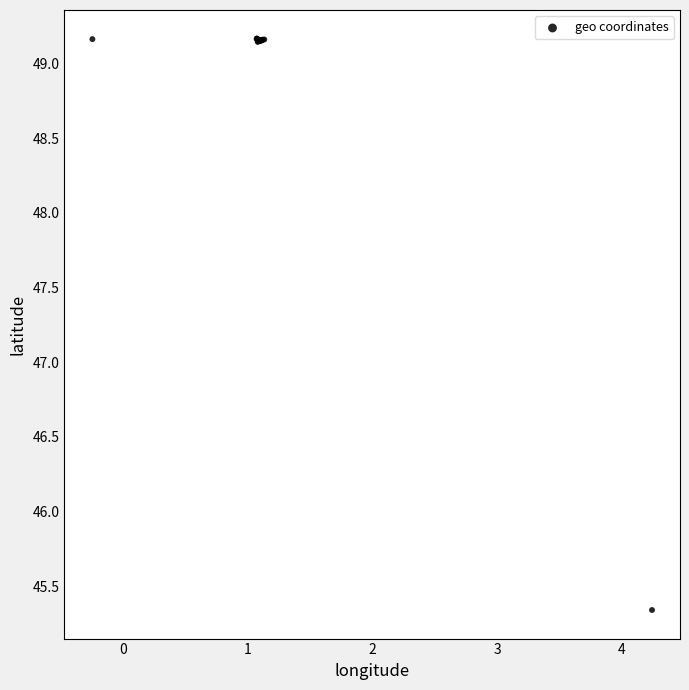

What Y value in the scatter plot is closest to 47?

45.3